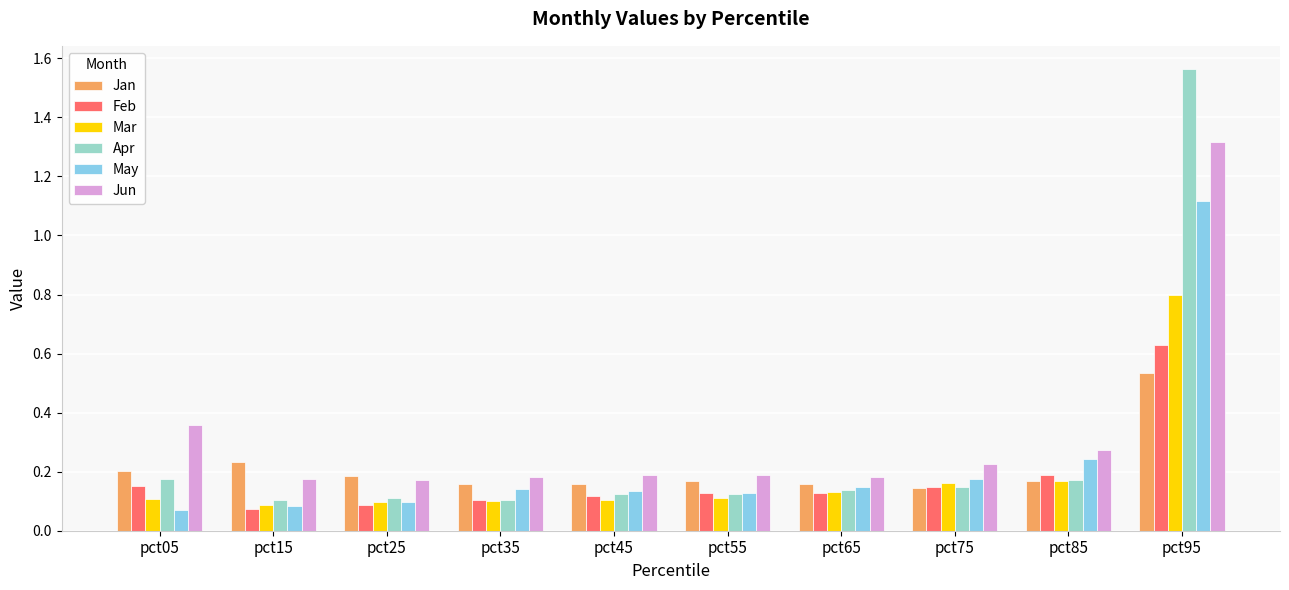

True or false: Jun has a value of 0.2 at pct65.

True